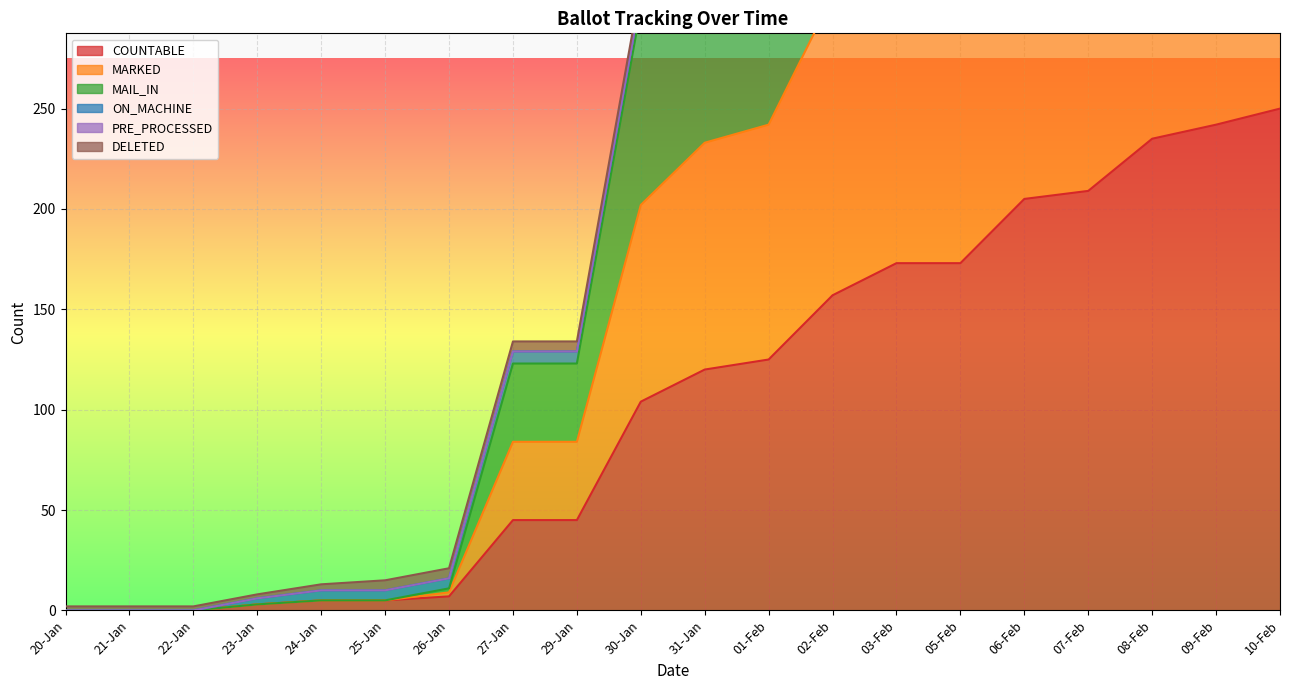

True or false: MARKED has a value of 712 at 10-Feb.

True